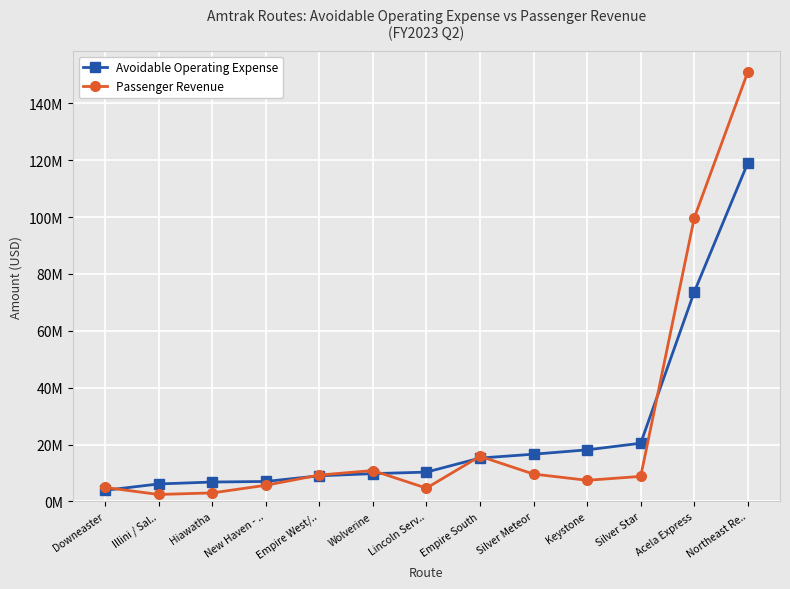

How many times do Avoidable Operating Expense and Passenger Revenue cross each other?

6